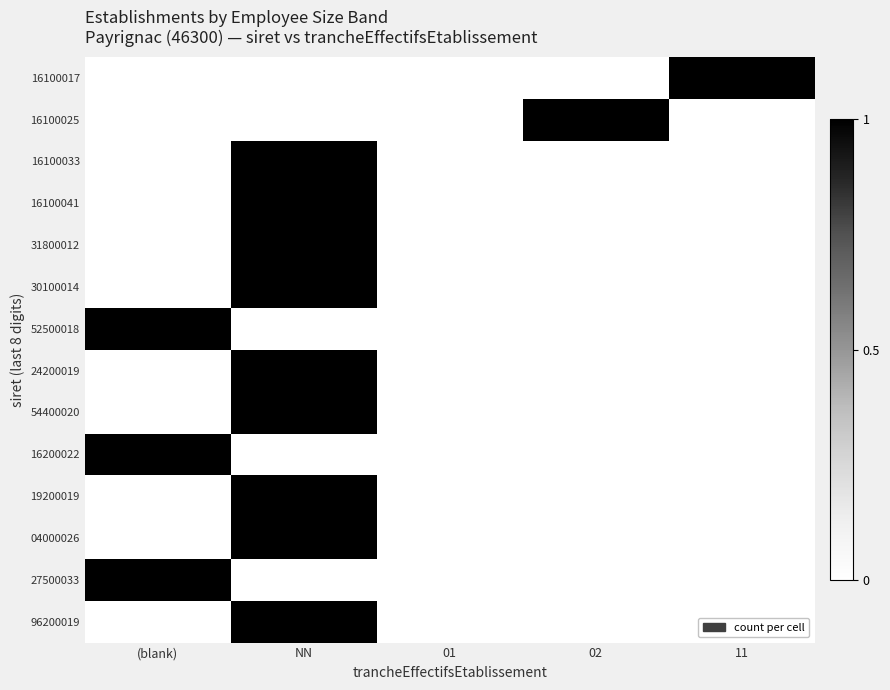

At how many categories does at least one series exceed 0?

4